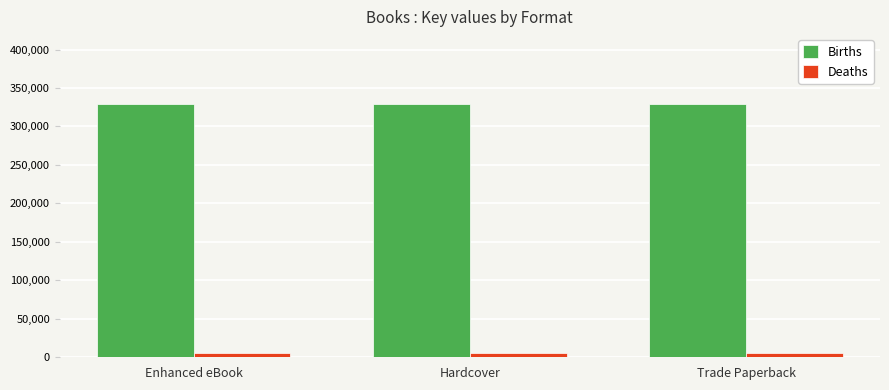

How many distinct data groups are displayed?

2